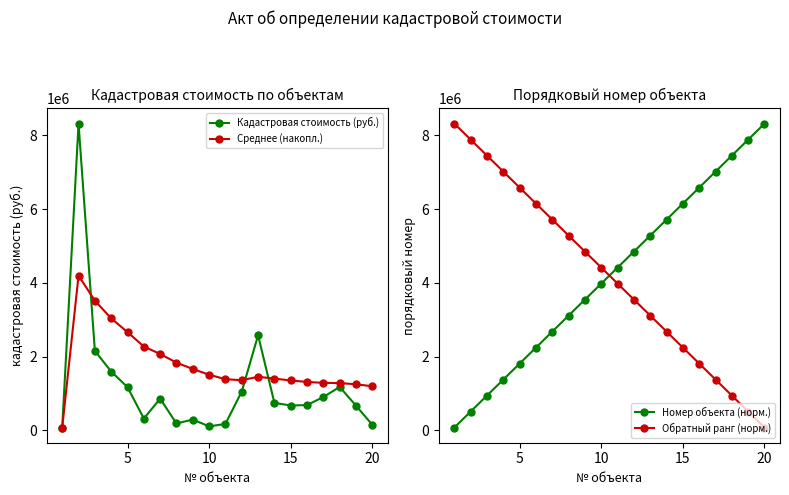

What is the highest value of the Среднее (накопл.) series?

4196541.3